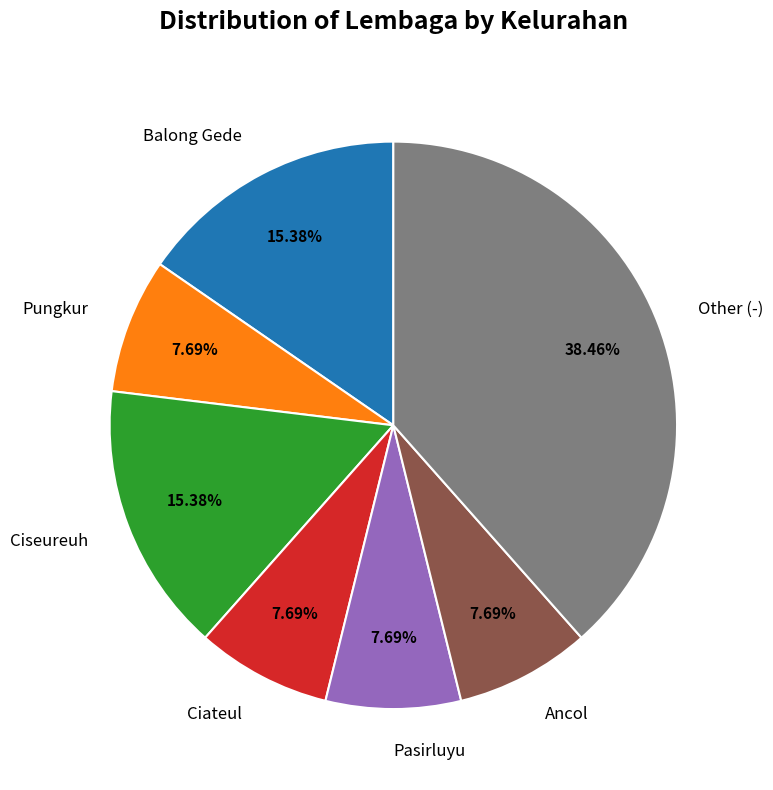

How many slices are in this pie chart?

7